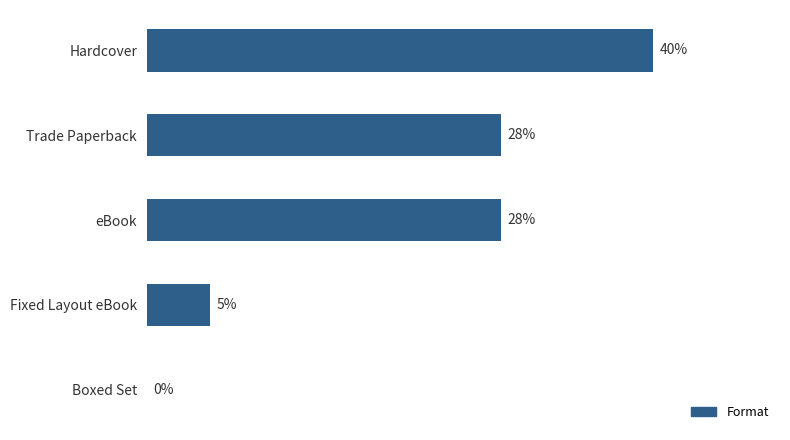

Which label corresponds to the largest value in the chart?

Hardcover